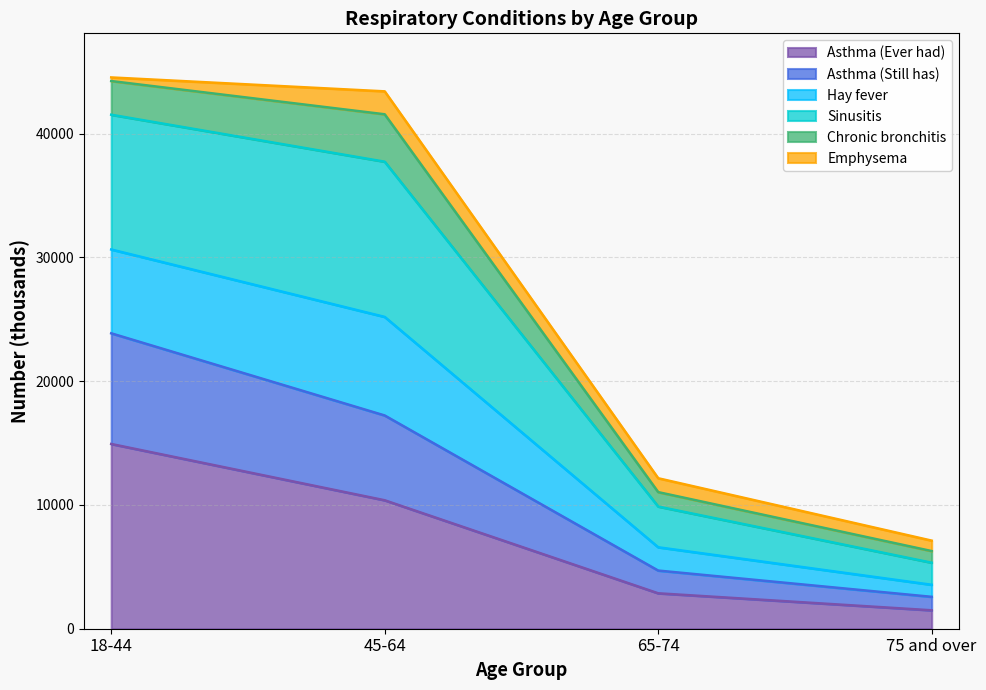

At which label does Asthma (Ever had) reach its minimum?

75 and over